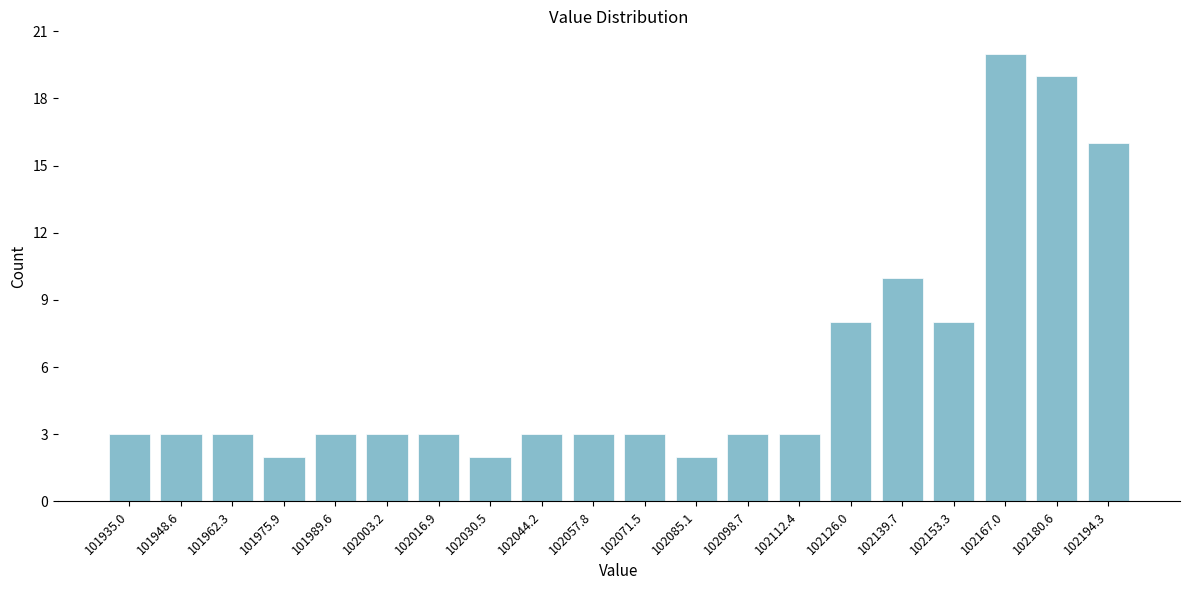

Reading right to left, what are all the values shown in this chart?

102194.3=16	102180.6=19	102167.0=20	102153.3=8	102139.7=10	102126.0=8	102112.4=3	102098.7=3	102085.1=2	102071.5=3	102057.8=3	102044.2=3	102030.5=2	102016.9=3	102003.2=3	101989.6=3	101975.9=2	101962.3=3	101948.6=3	101935.0=3